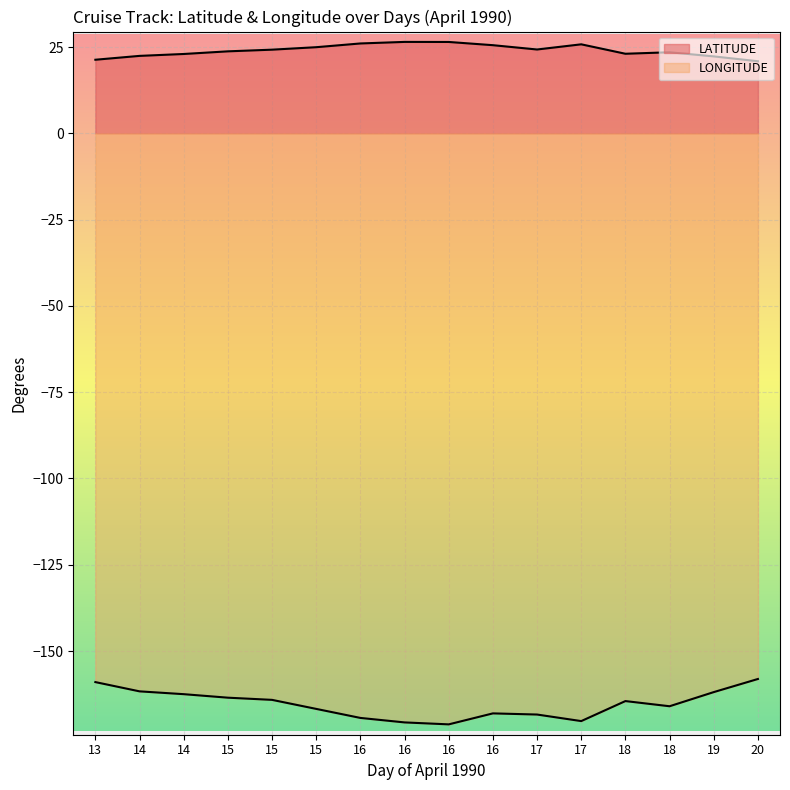

Is it true that LONGITUDE equals -231.5 at 16?

False